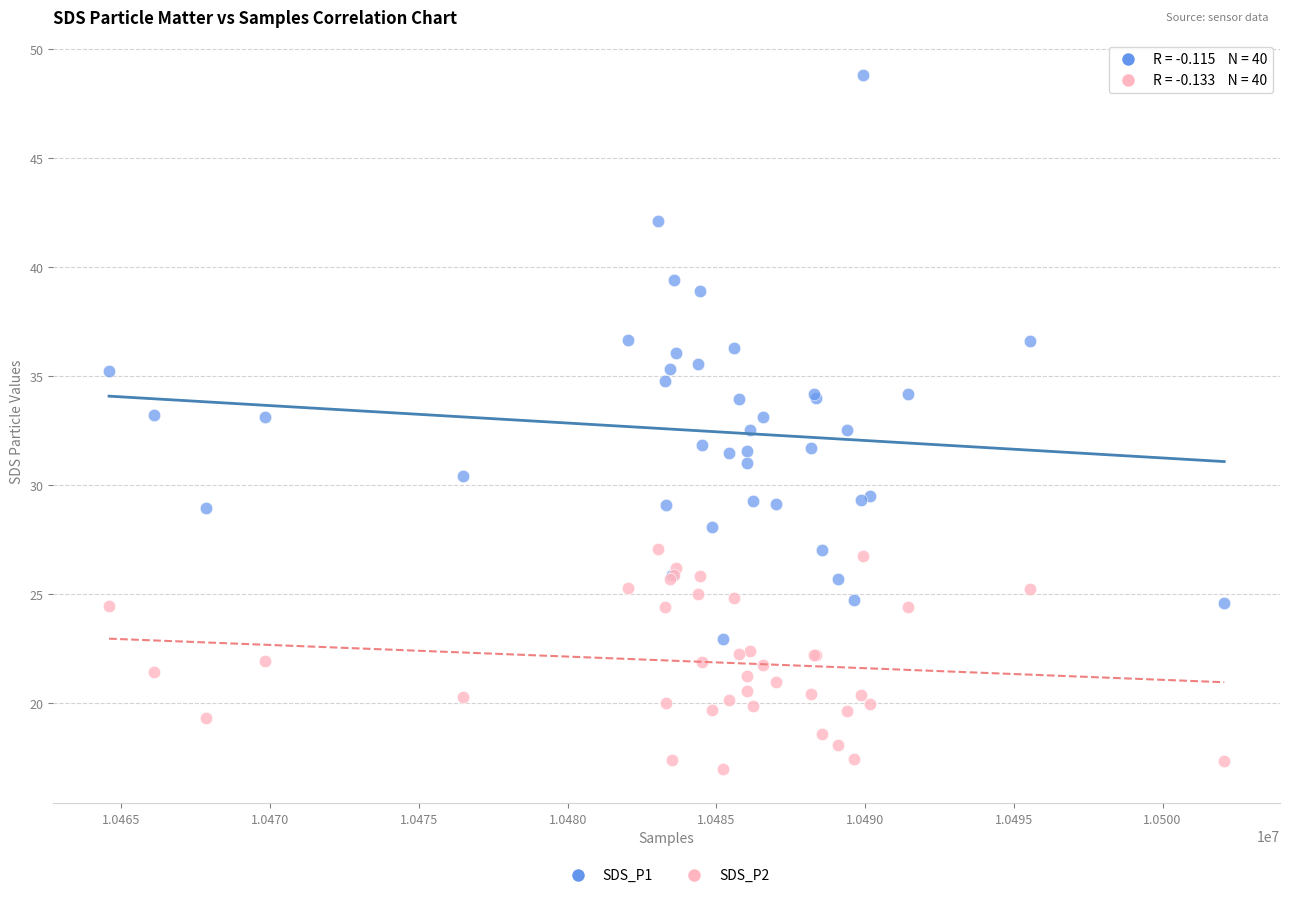

Which series contains the highest Y value?

SDS_P1